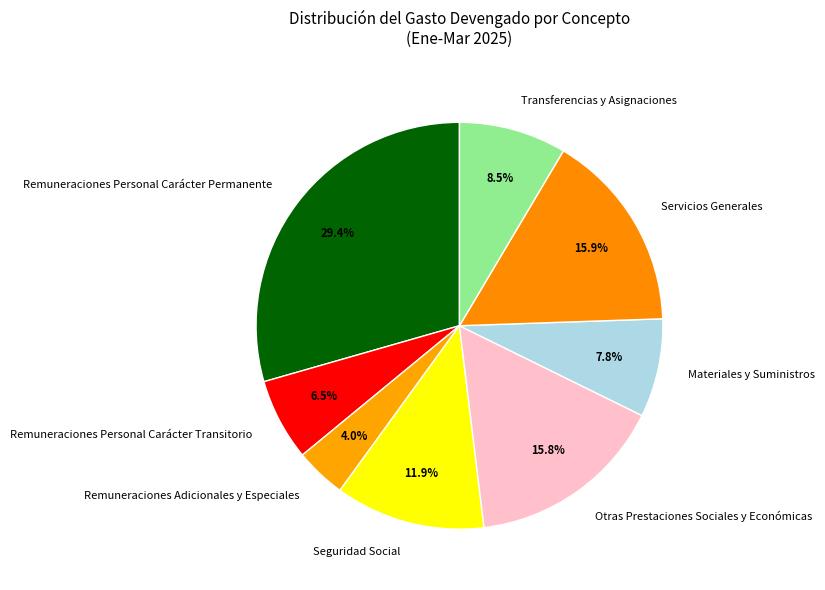

What portion of the pie excludes Remuneraciones Adicionales y Especiales?

96.0%